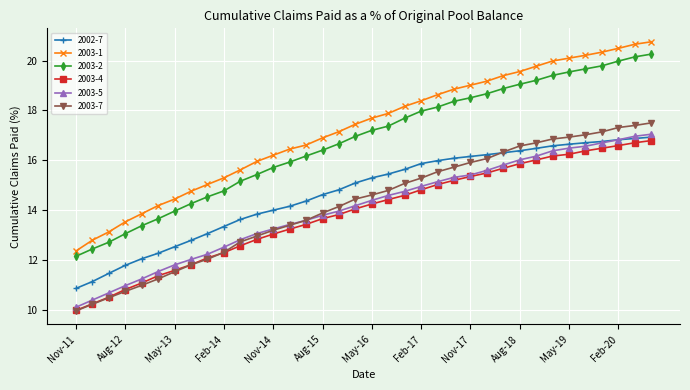

Which series has the largest total across all categories?

2003-1